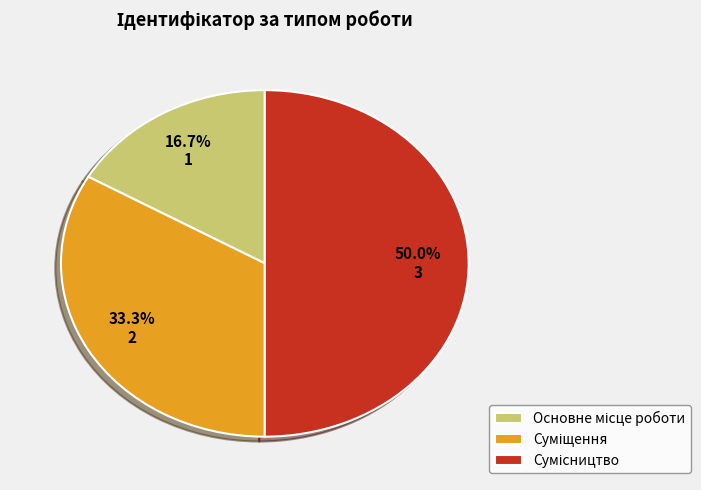

Is there any slice that represents more than half of the pie?

No